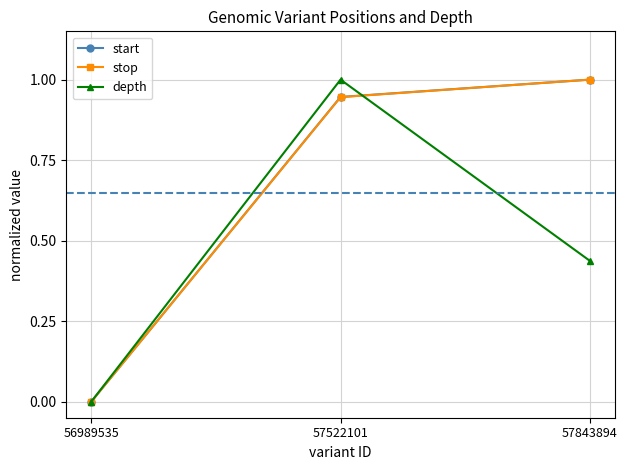

Is it true that depth equals 0.2 at 57522101?

False